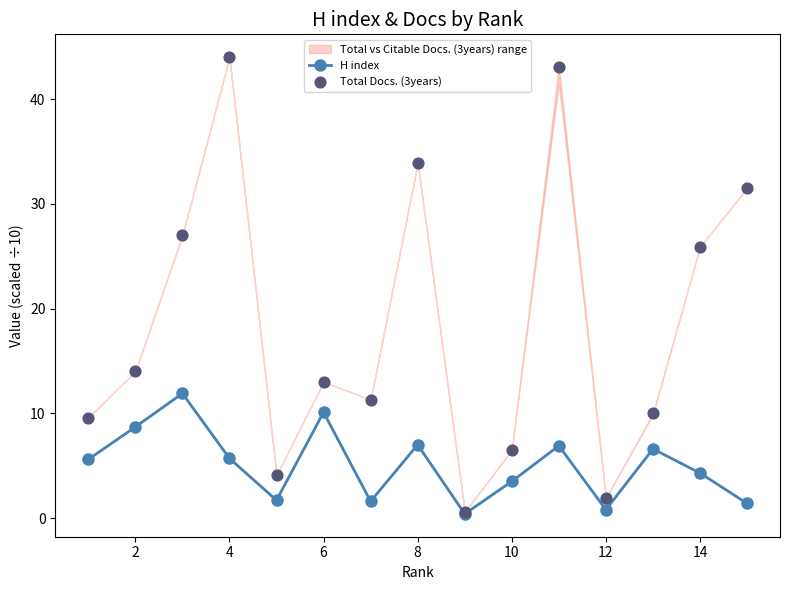

Which series contains the highest Y value?

Total Docs. (3years)